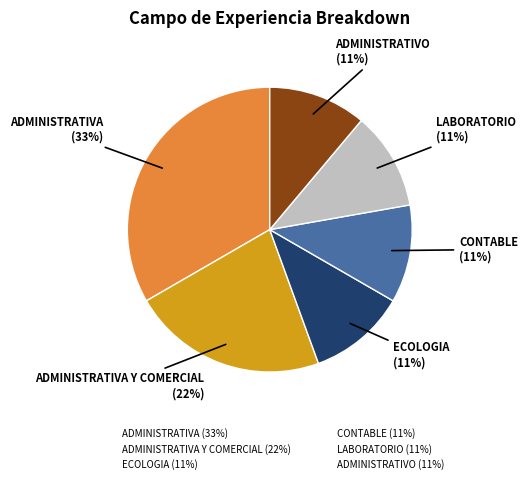

To the nearest percent, what is the average slice percentage?

17%